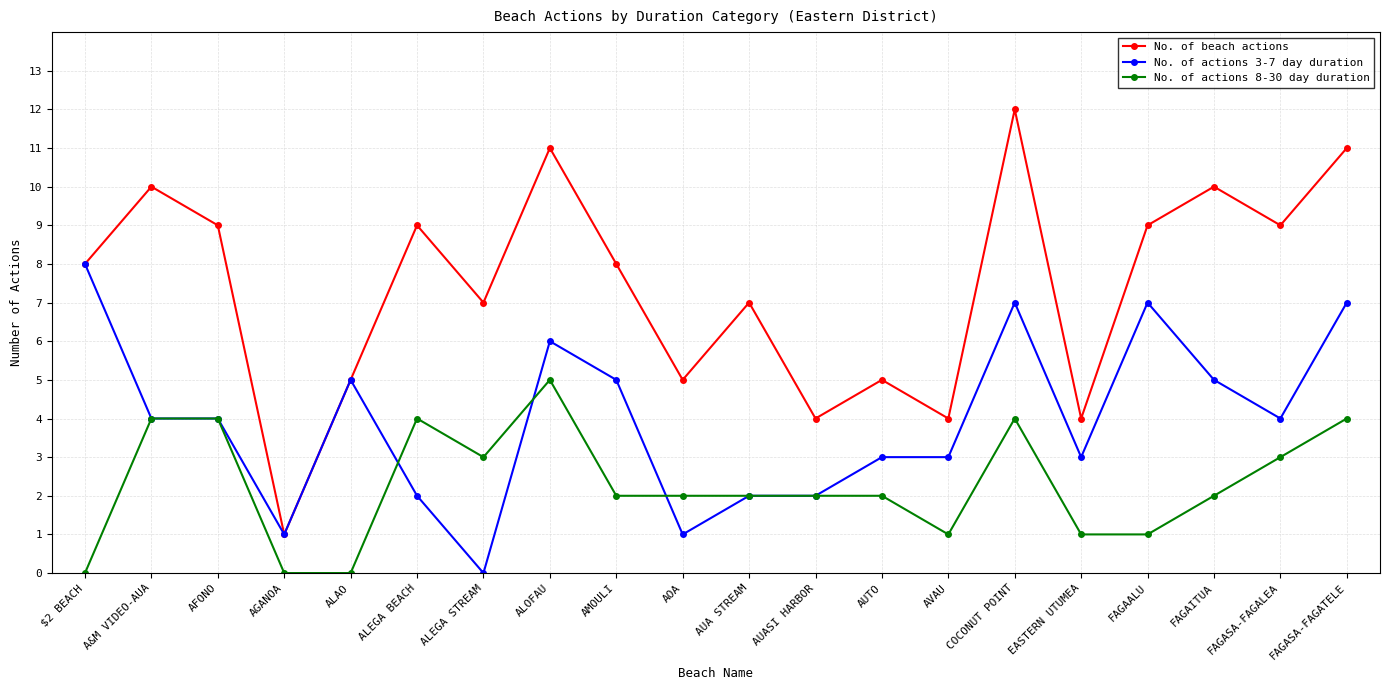

Which series has the widest spread of values?

No. of beach actions